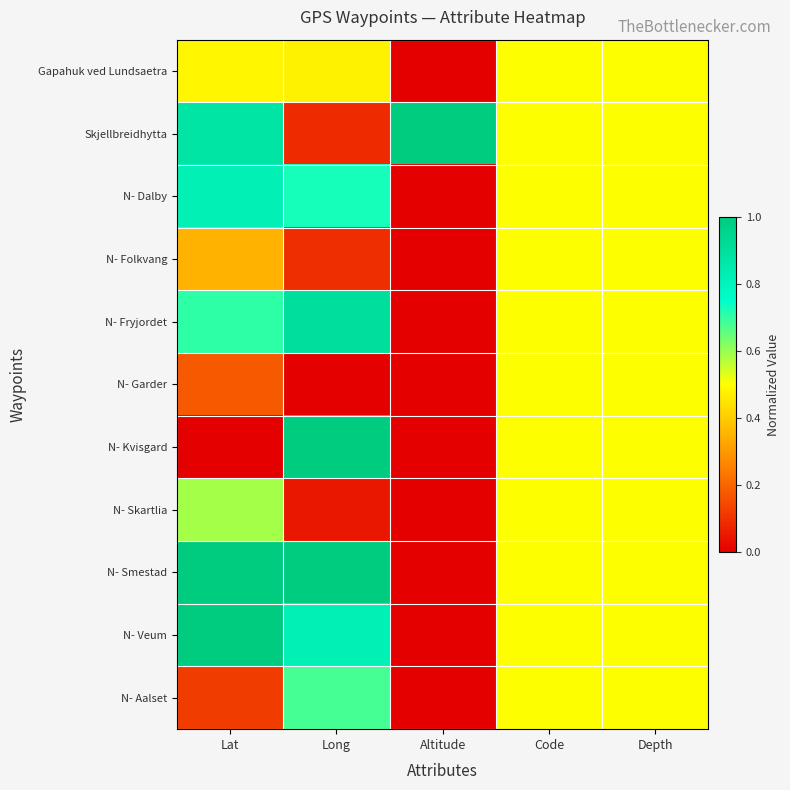

Which label corresponds to the largest value in the chart?

Altitude